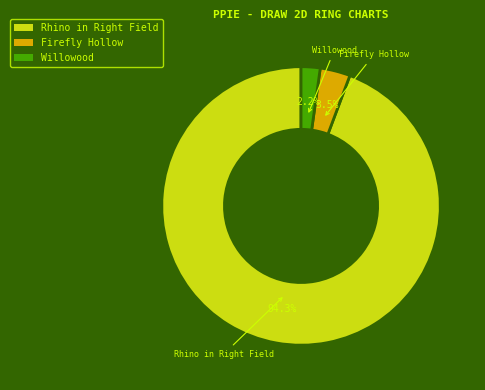

How many segments does this pie chart have?

3